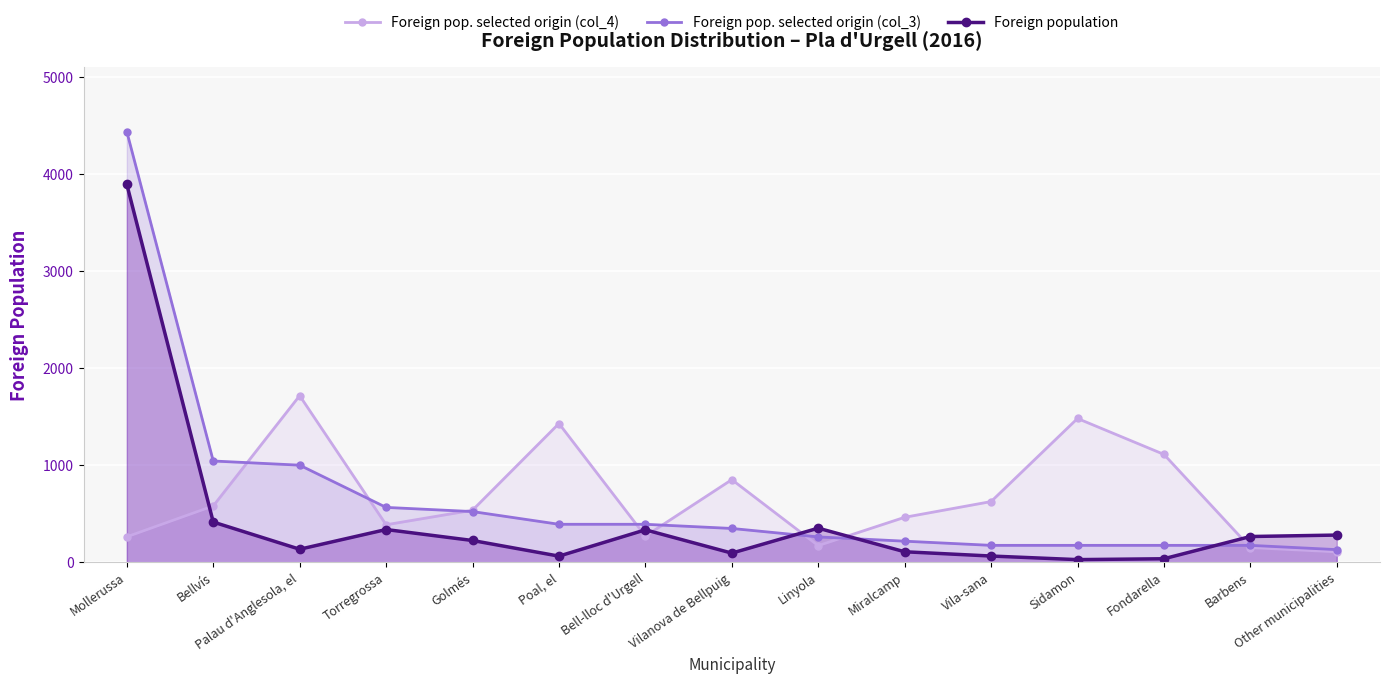

Rank the series by their maximum value, from lowest to highest.

Foreign pop. selected origin (col_4), Foreign population, Foreign pop. selected origin (col_3)